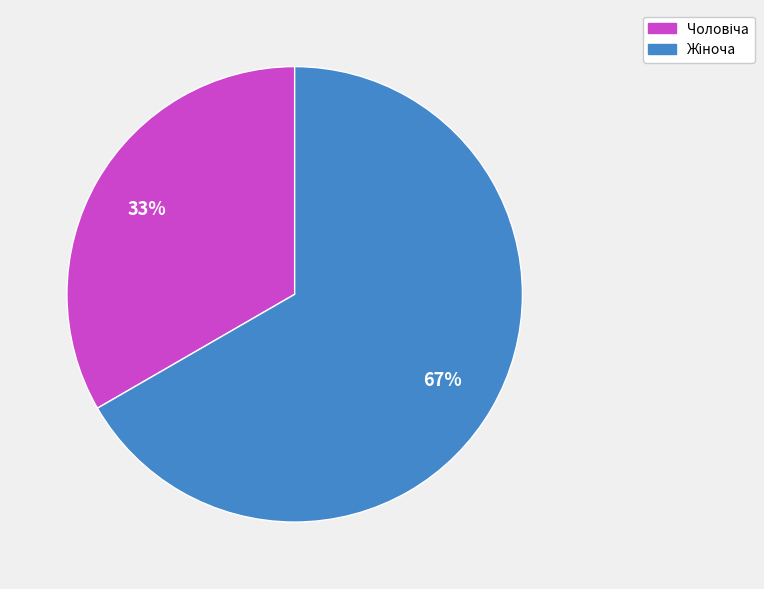

How many segments does this pie chart have?

2